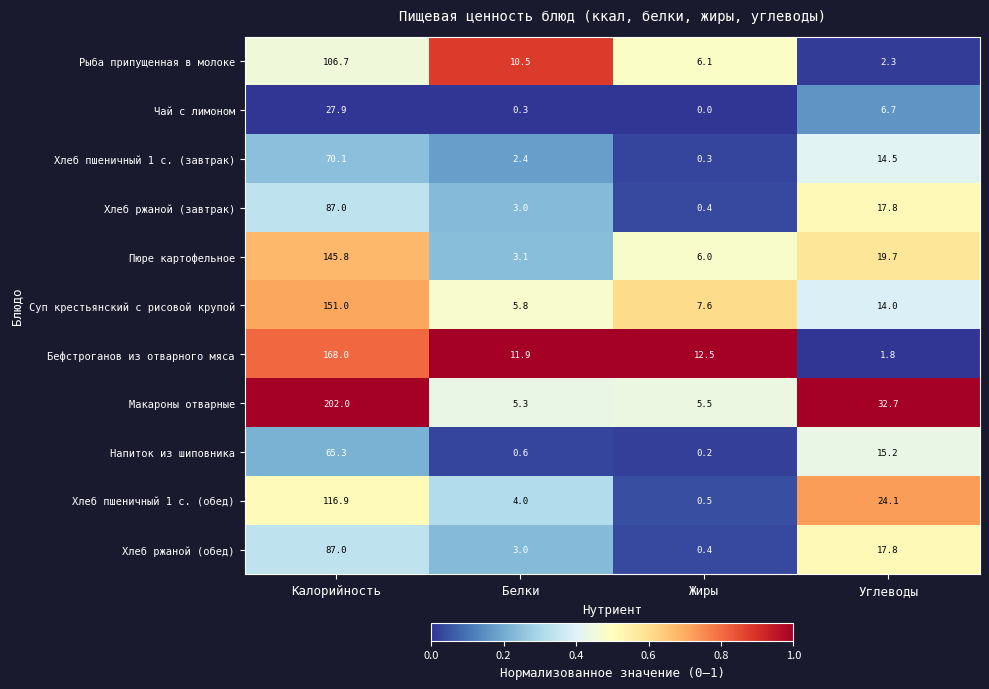

The value of Напиток из шиповника at Калорийность is 65.3. True or false?

True